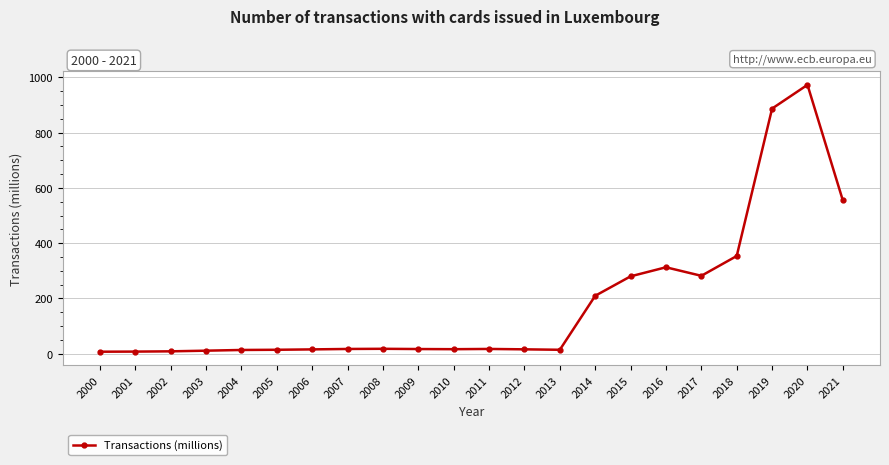

What is the value of the 21st point from the left?

972.7